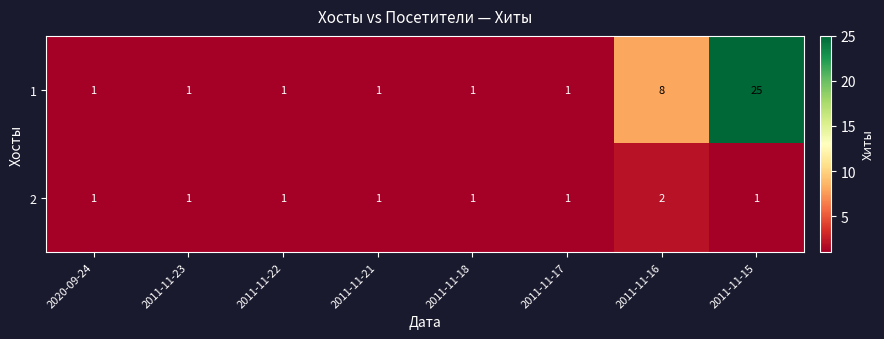

What is the total value across all series at 2011-11-23?

2